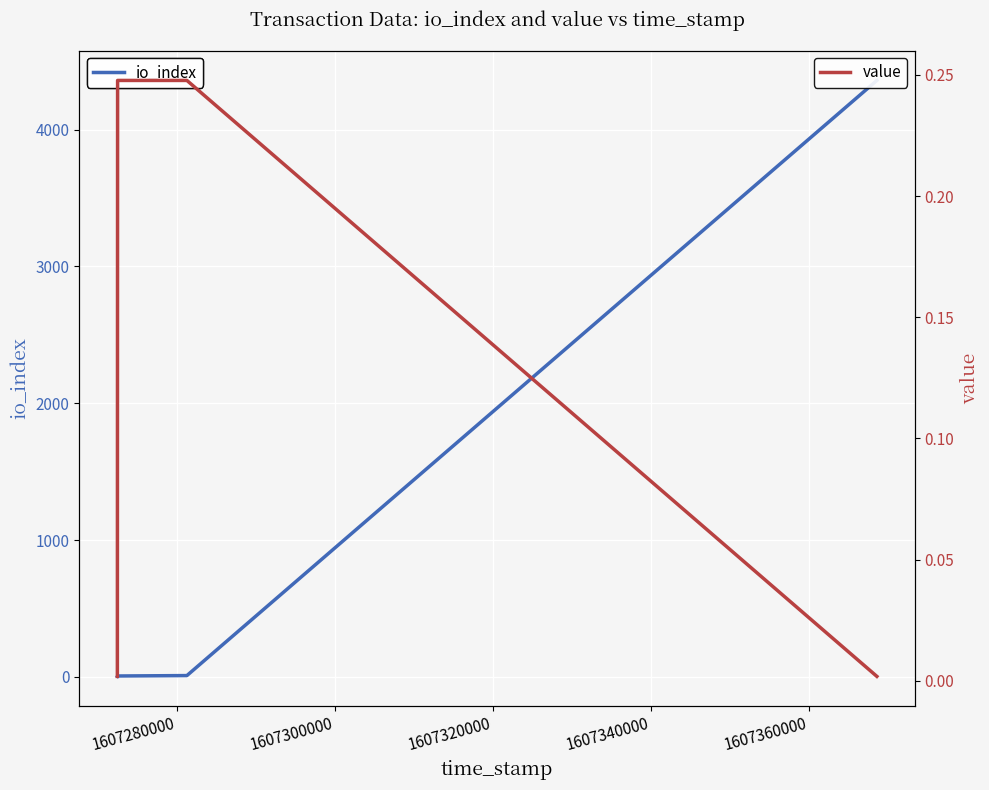

What is the maximum value for io_index?

4360